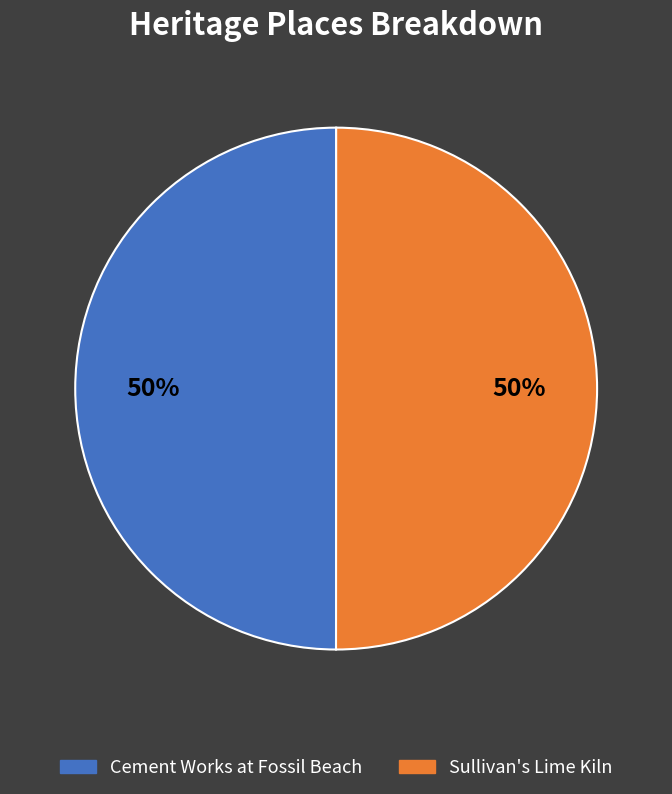

To the nearest percent, what portion does Cement Works at Fossil Beach represent?

50%